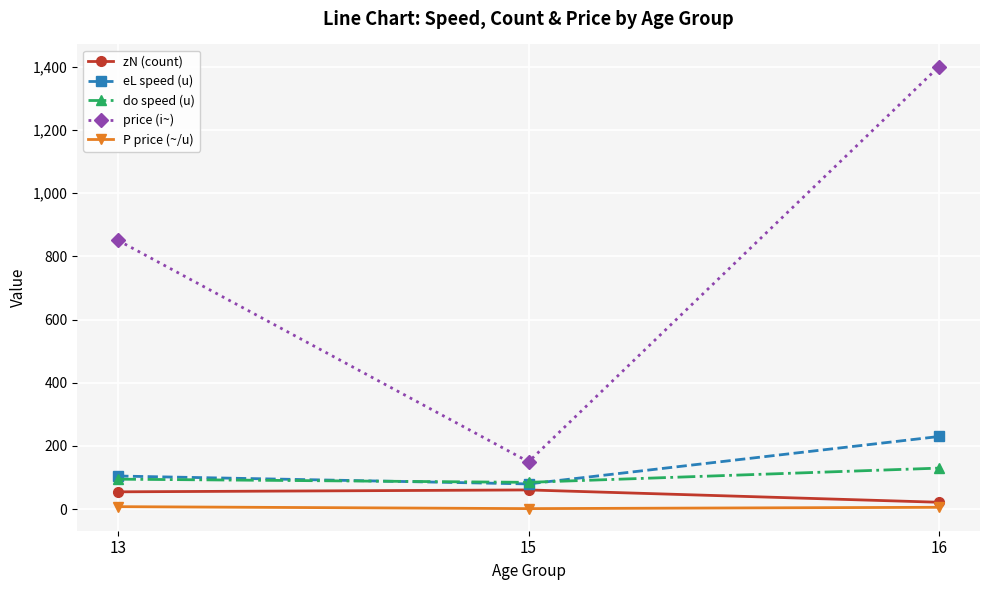

Rank the categories by price (i~) value from highest to lowest.

16, 13, 15